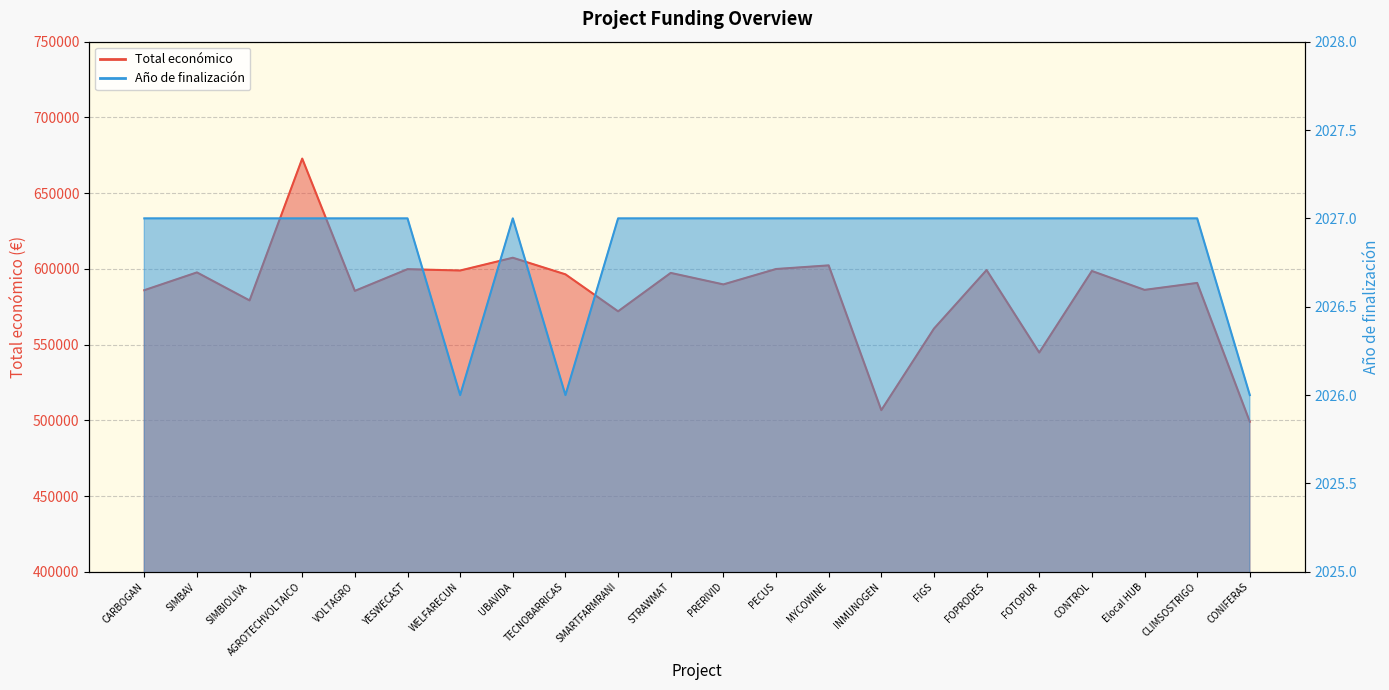

Reading right to left, list all the values displayed in this chart.

Total económico: CONIFERAS=499059.0	CLIMSOSTRIGO=590712.0	Elocal HUB=586120.0	CONTROL=598597.0	FOTOPUR=544746.0	FOPRODES=599211.0	FIGS=560529.0	INMUNOGEN=506703.0	MYCOWINE=602295.4	PECUS=599898.0	PRERIVID=589731.0	STRAWMAT=597320.0	SMARTFARMRANI=571965.0	TECNOBARRICAS=596384.0	UBAVIDA=607342.0	WELFARECUN=598909.0	YESWECAST=599792.0	VOLTAGRO=585460.0	AGROTECHVOLTAICO=672807.0	SIMBIOLIVA=579152.0	SIMBAV=597651.0	CARBOGAN=585914.0
Año de finalización: CONIFERAS=2026.0	CLIMSOSTRIGO=2027.0	Elocal HUB=2027.0	CONTROL=2027.0	FOTOPUR=2027.0	FOPRODES=2027.0	FIGS=2027.0	INMUNOGEN=2027.0	MYCOWINE=2027.0	PECUS=2027.0	PRERIVID=2027.0	STRAWMAT=2027.0	SMARTFARMRANI=2027.0	TECNOBARRICAS=2026.0	UBAVIDA=2027.0	WELFARECUN=2026.0	YESWECAST=2027.0	VOLTAGRO=2027.0	AGROTECHVOLTAICO=2027.0	SIMBIOLIVA=2027.0	SIMBAV=2027.0	CARBOGAN=2027.0